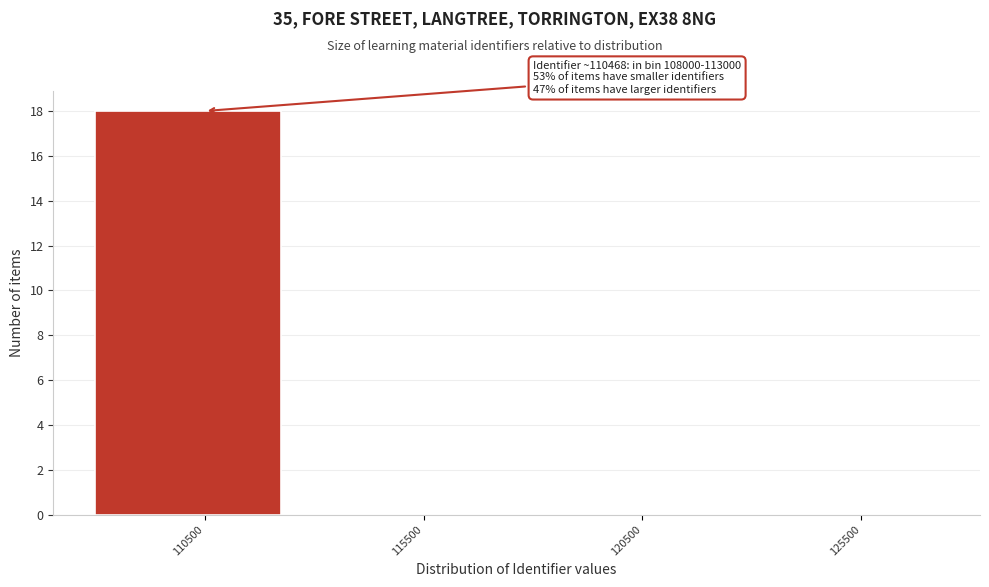

Which range on the x-axis has the tallest bar?

108000 to 113000